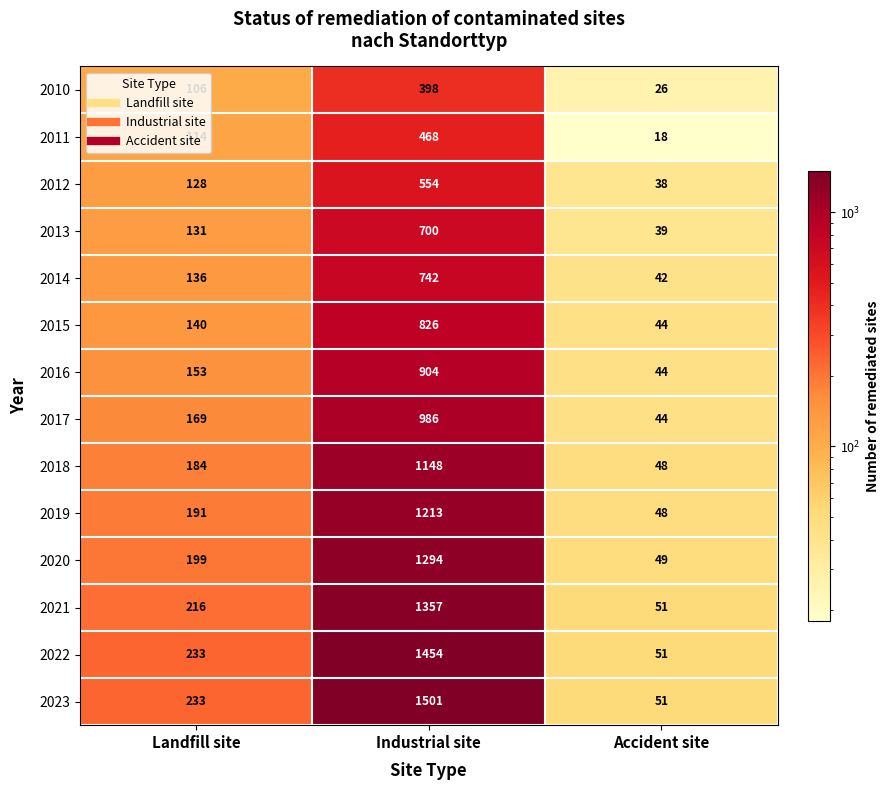

What is the maximum value shown in the chart?

1501